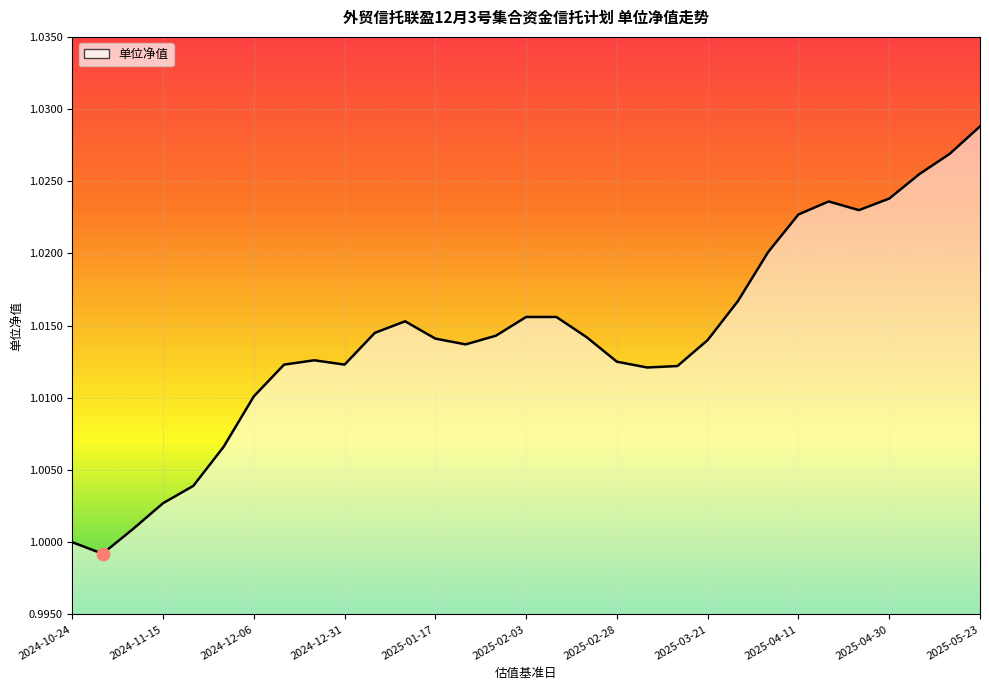

Which has a higher value, 2025-01-24 or 2024-12-06?

2025-01-24